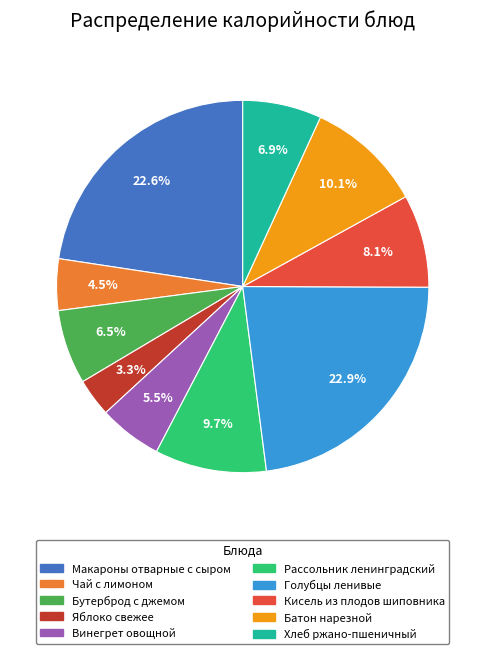

What portion of the pie excludes Макароны отварные с сыром?

77.4%